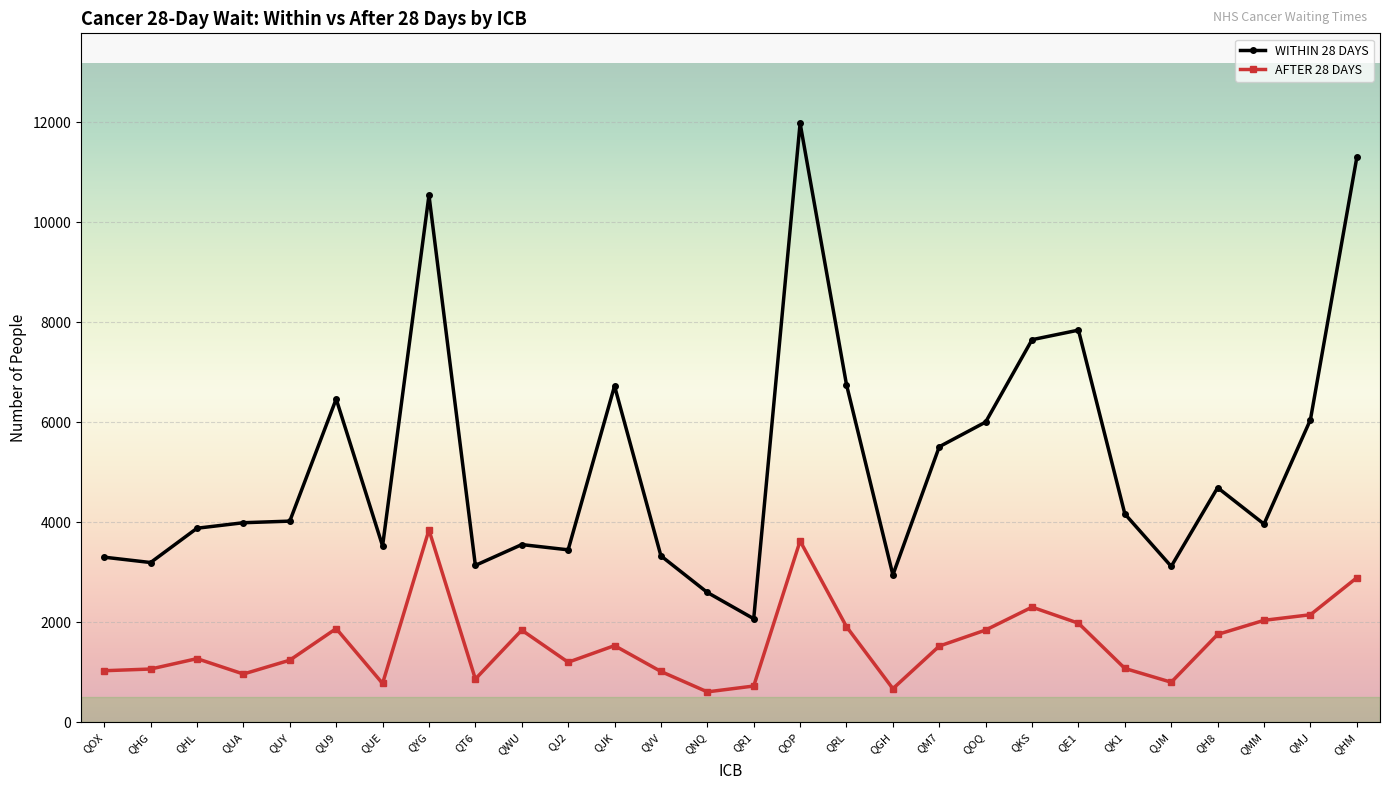

Which series has the largest total across all categories?

WITHIN 28 DAYS